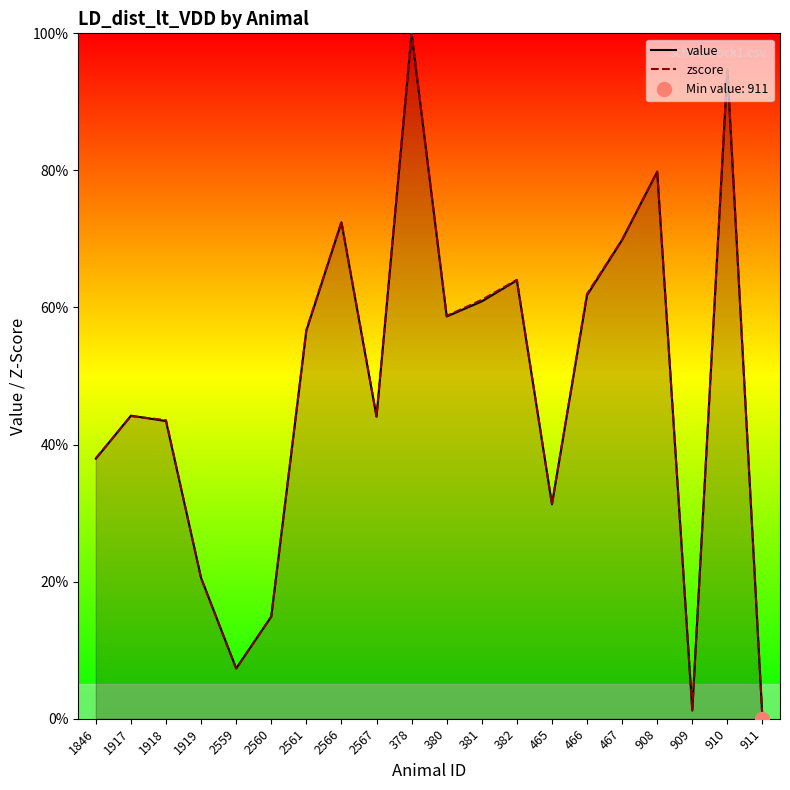

True or false: zscore has a value of 72.5 at 2566.

True